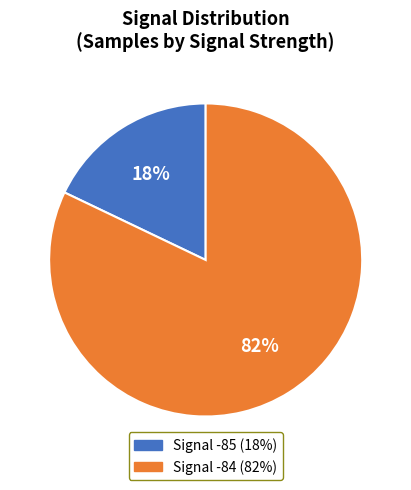

Is there a majority slice in this chart?

Yes